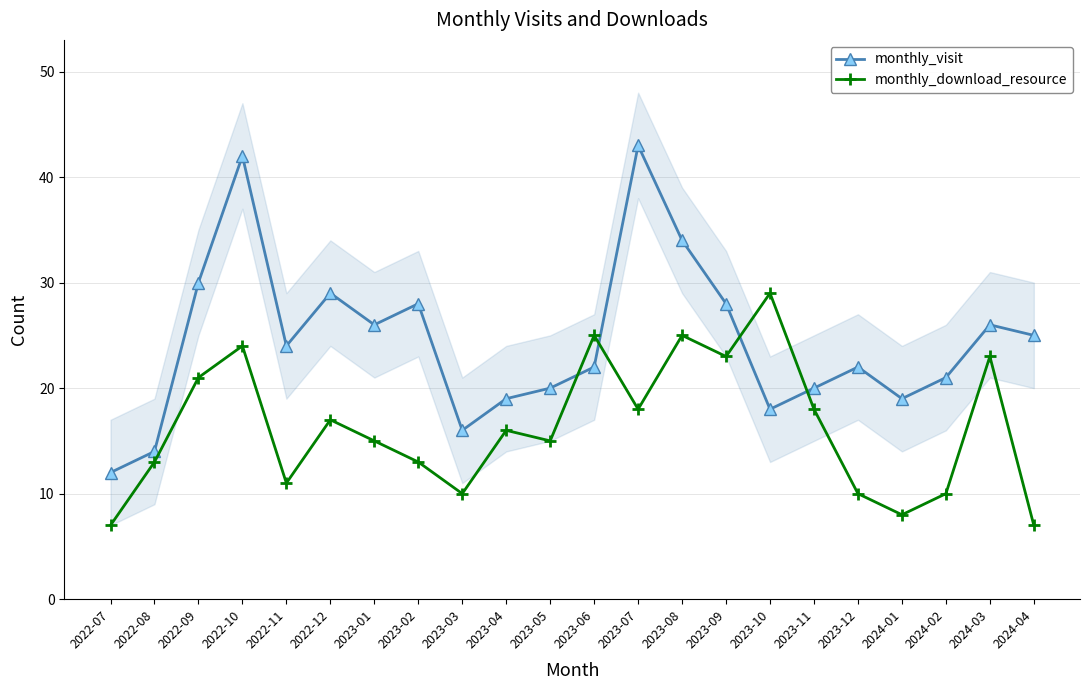

In monthly_visit, how many points are lower than both neighbors (excluding endpoints)?

5